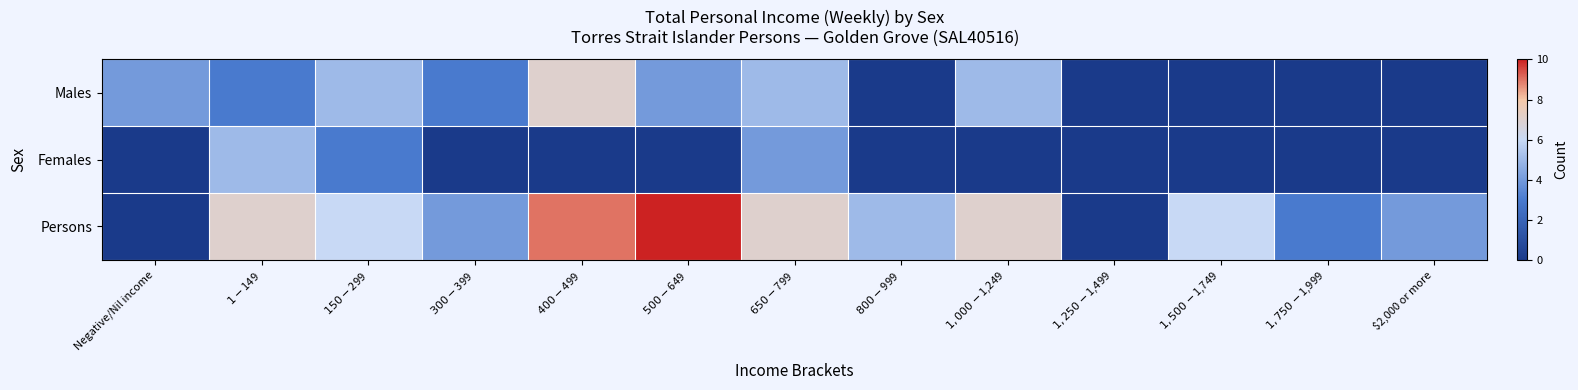

At which category is the sum across all series the highest?

$400-$499